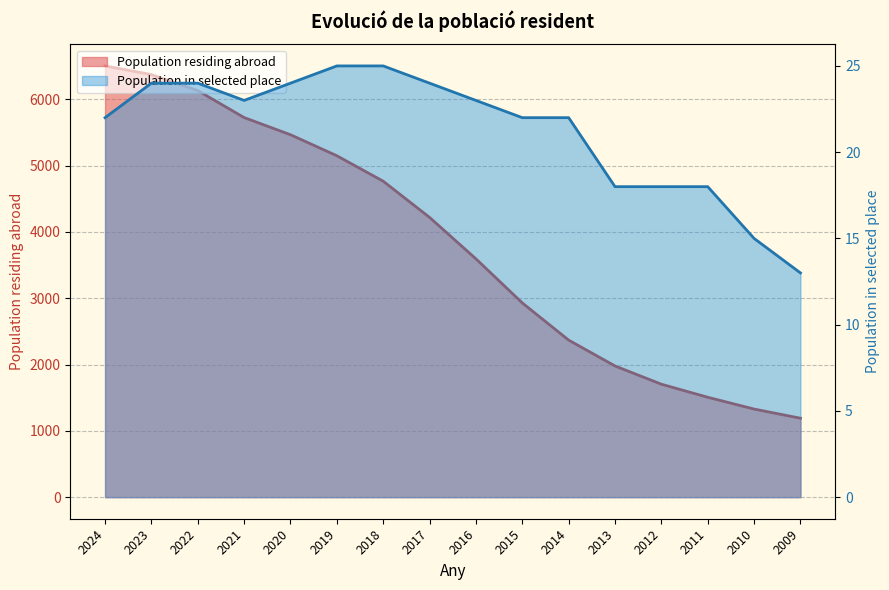

What is the difference between the Population in selected place values at 2017 and 2009?

11